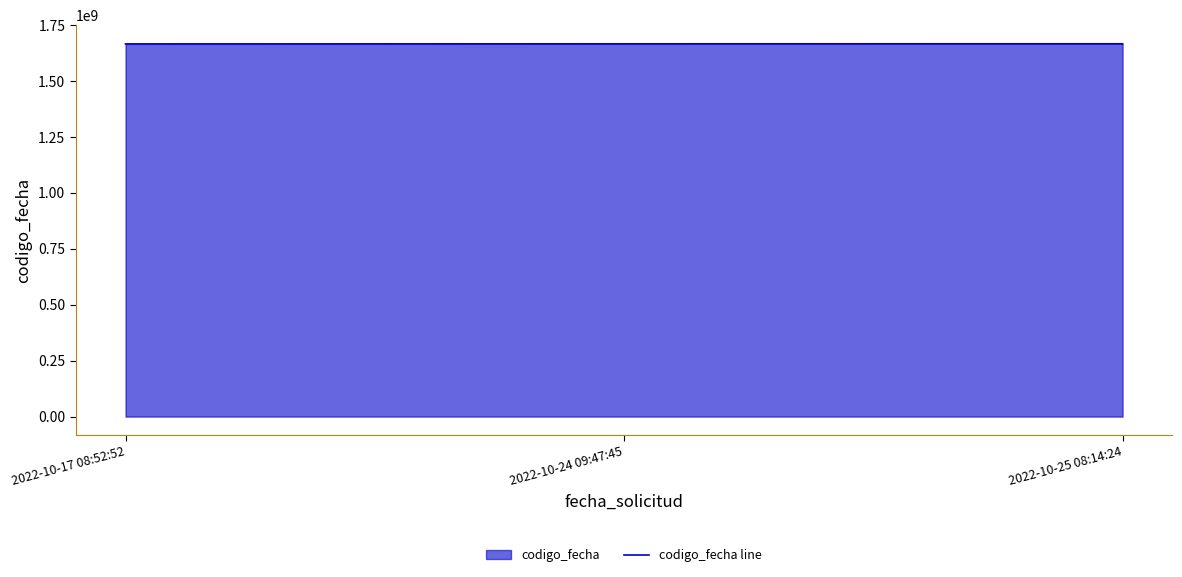

Reading left to right, list all the values displayed in this chart.

2022-10-17 08:52:52=1666262148	2022-10-24 09:47:45=1666629221	2022-10-25 08:14:24=1666770041